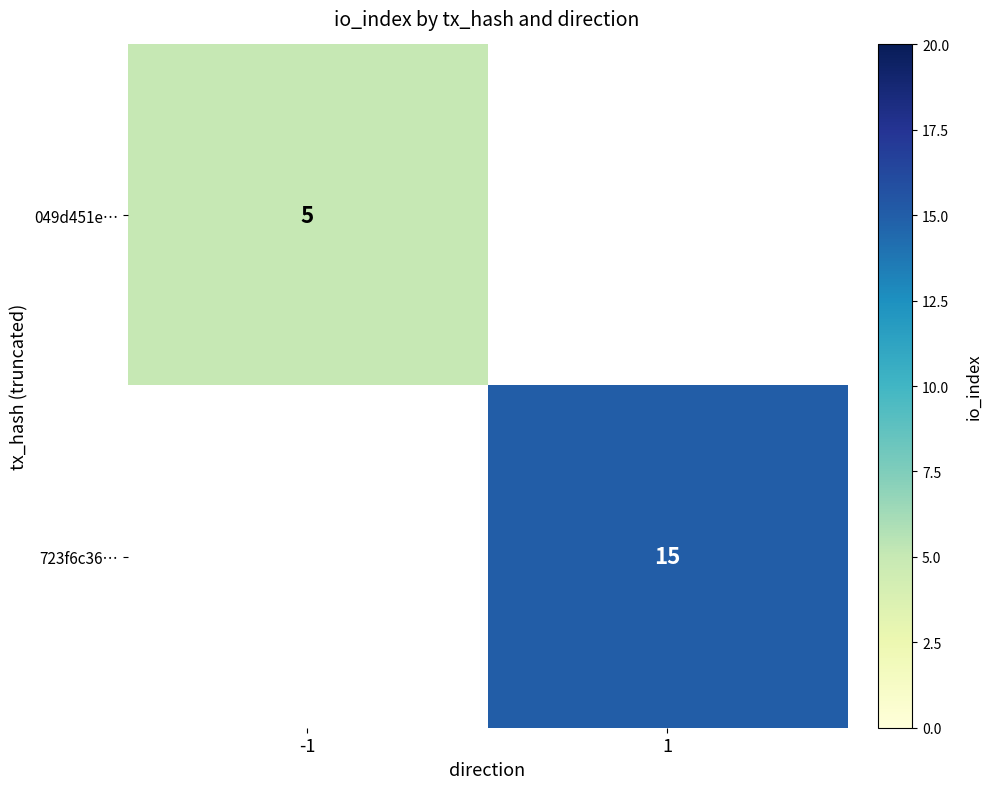

Is it true that 049d451e… equals 5 at -1?

True